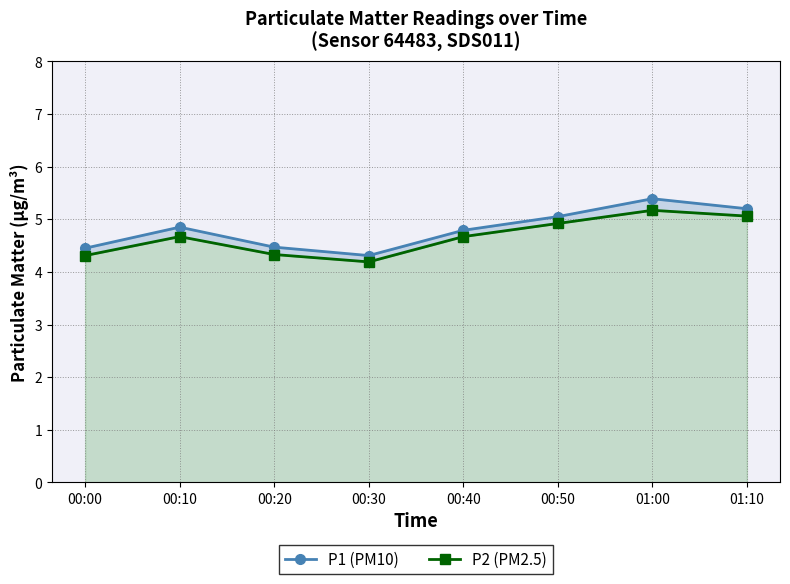

What is the average value of the P2 (PM2.5) series?

4.7